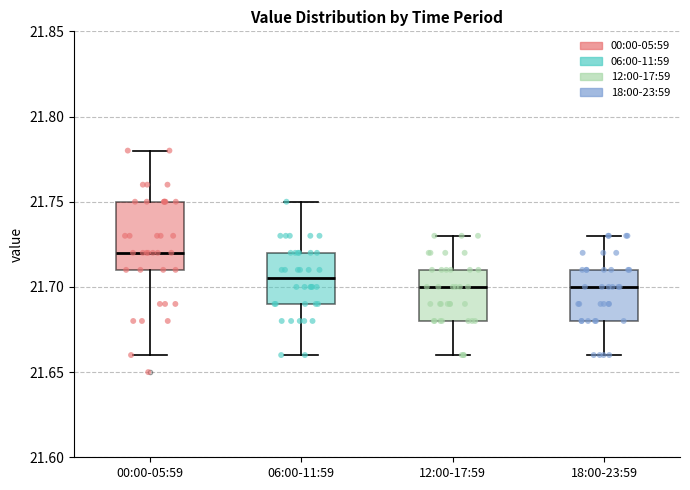

Reading left to right, read every box against the y-axis: the position of its median line, the range the box covers, and the ends of its whiskers. The values are not printed on the chart, so give them approximately, as read against the axis.

00:00-05:59: median 21.720, box 21.710 to 21.750, whiskers 21.660 to 21.780
06:00-11:59: median 21.705, box 21.690 to 21.720, whiskers 21.660 to 21.750
12:00-17:59: median 21.700, box 21.680 to 21.710, whiskers 21.660 to 21.730
18:00-23:59: median 21.700, box 21.680 to 21.710, whiskers 21.660 to 21.730